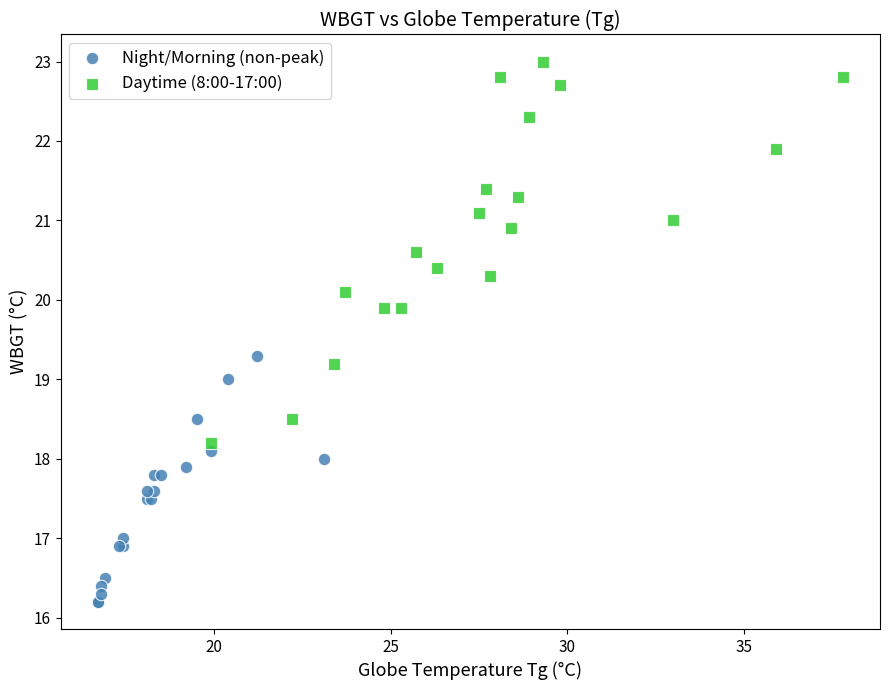

Which series has the largest Y range (max minus min)?

Daytime (8:00-17:00)